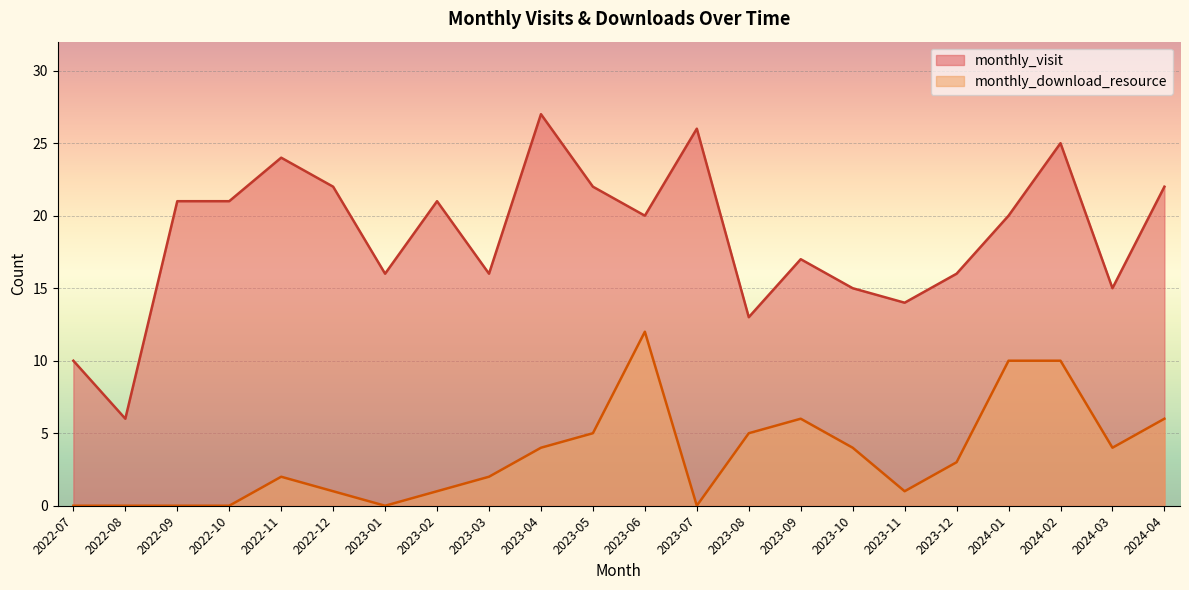

True or false: monthly_download_resource has more than 2 interior local peaks.

True